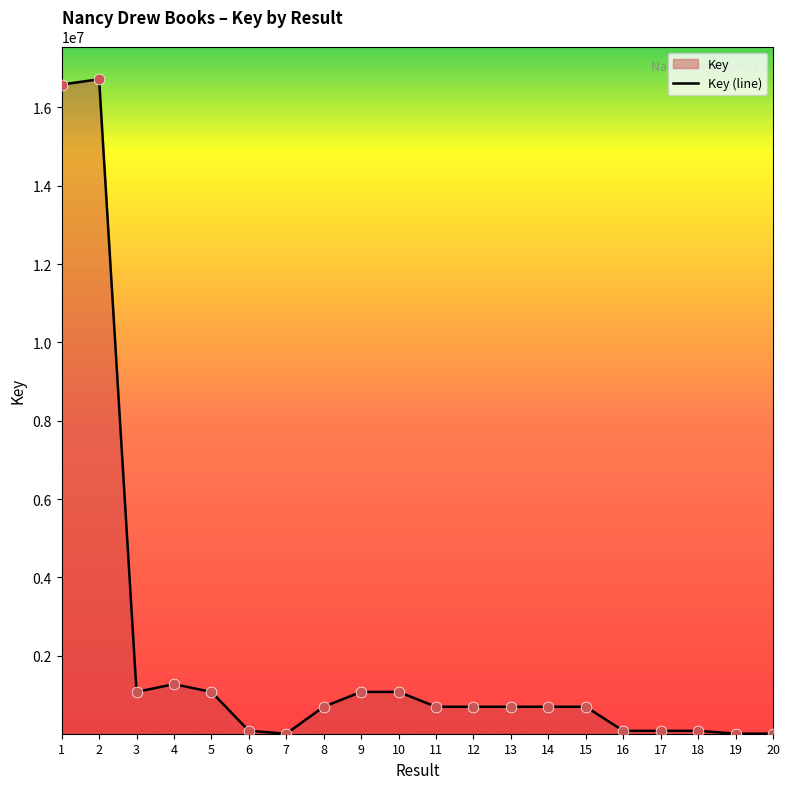

What is the ratio of the value at 14 to the value at 3?

0.6